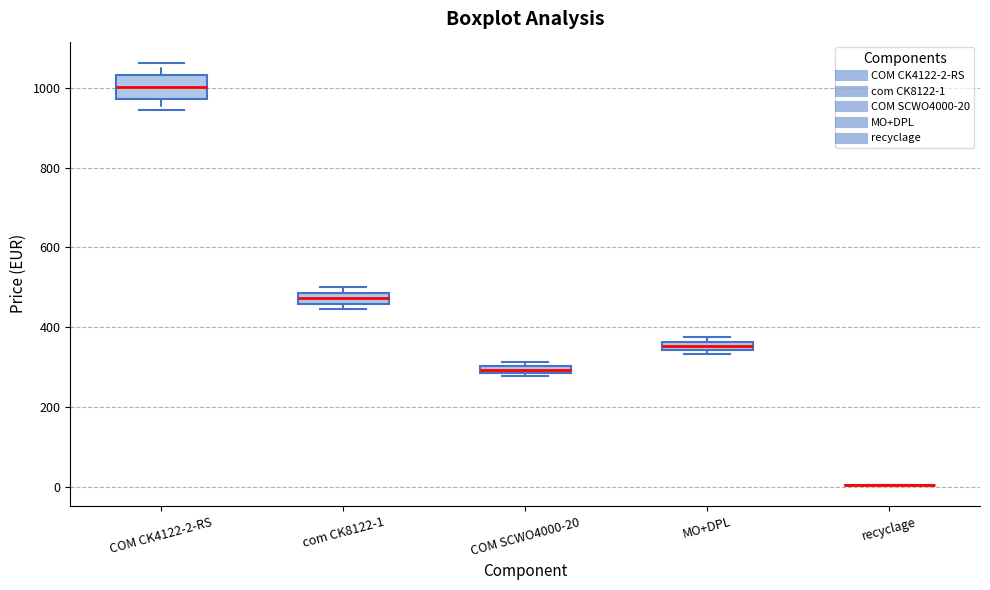

Comparing the boxes themselves (not the whiskers), which one is the tallest?

COM CK4122-2-RS